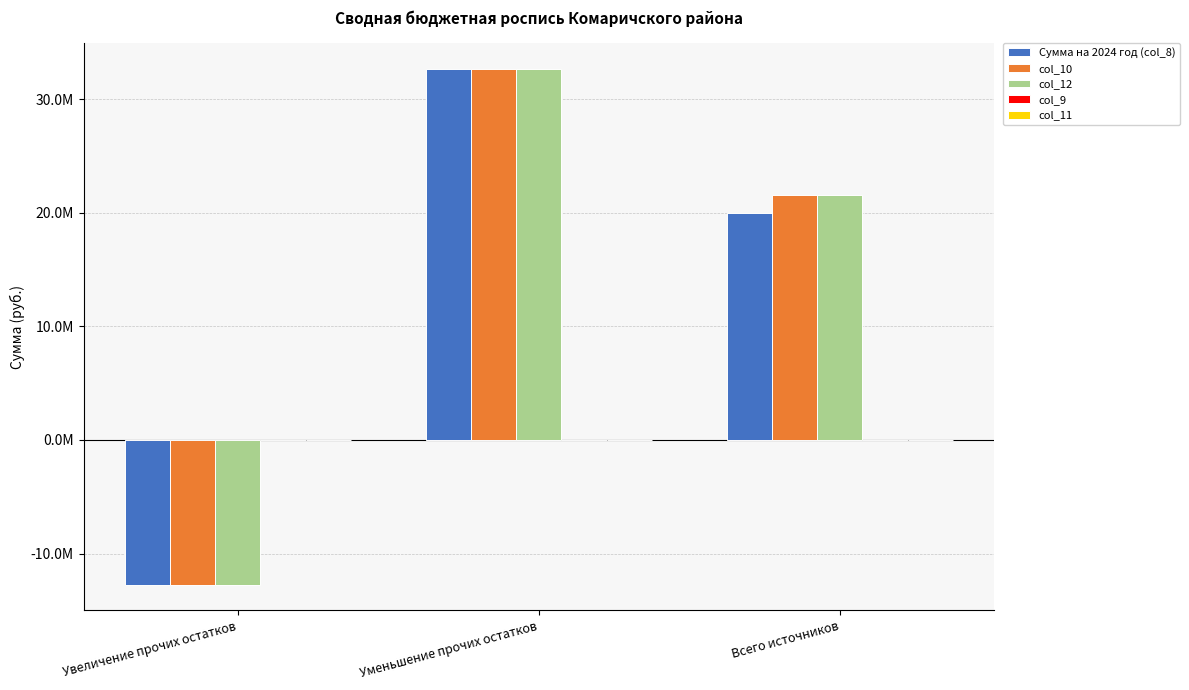

Are the bars grouped side by side (vs. stacked)?

Yes